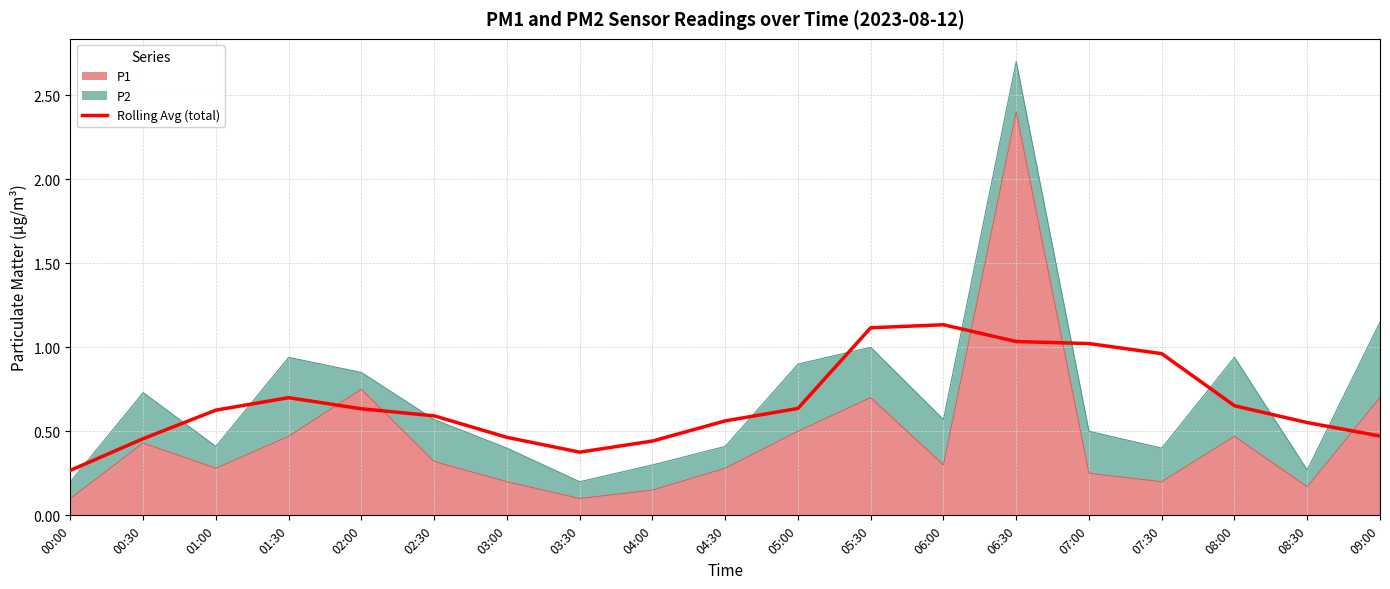

True or false: the data has more than 2 interior local peaks.

False